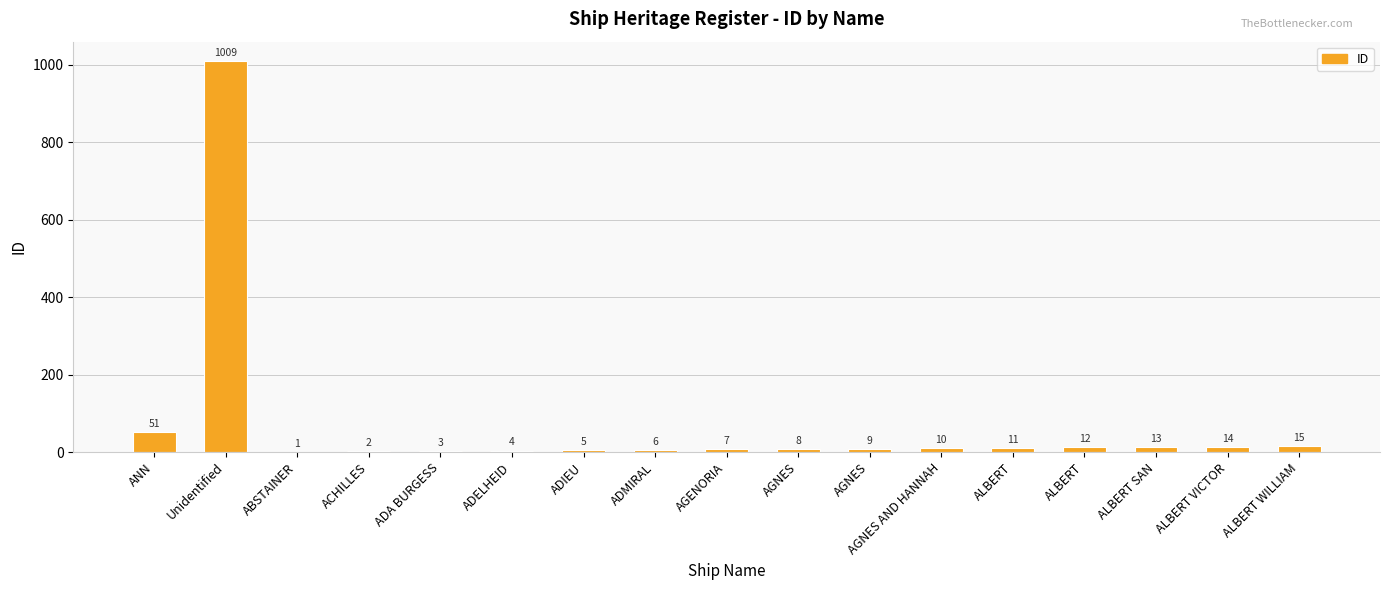

List the labels in order of value, largest first.

Unidentified, ANN, ALBERT WILLIAM, ALBERT VICTOR, ALBERT SAN, ALBERT, ALBERT, AGNES AND HANNAH, AGNES, AGNES, AGENORIA, ADMIRAL, ADIEU, ADELHEID, ADA BURGESS, ACHILLES, ABSTAINER